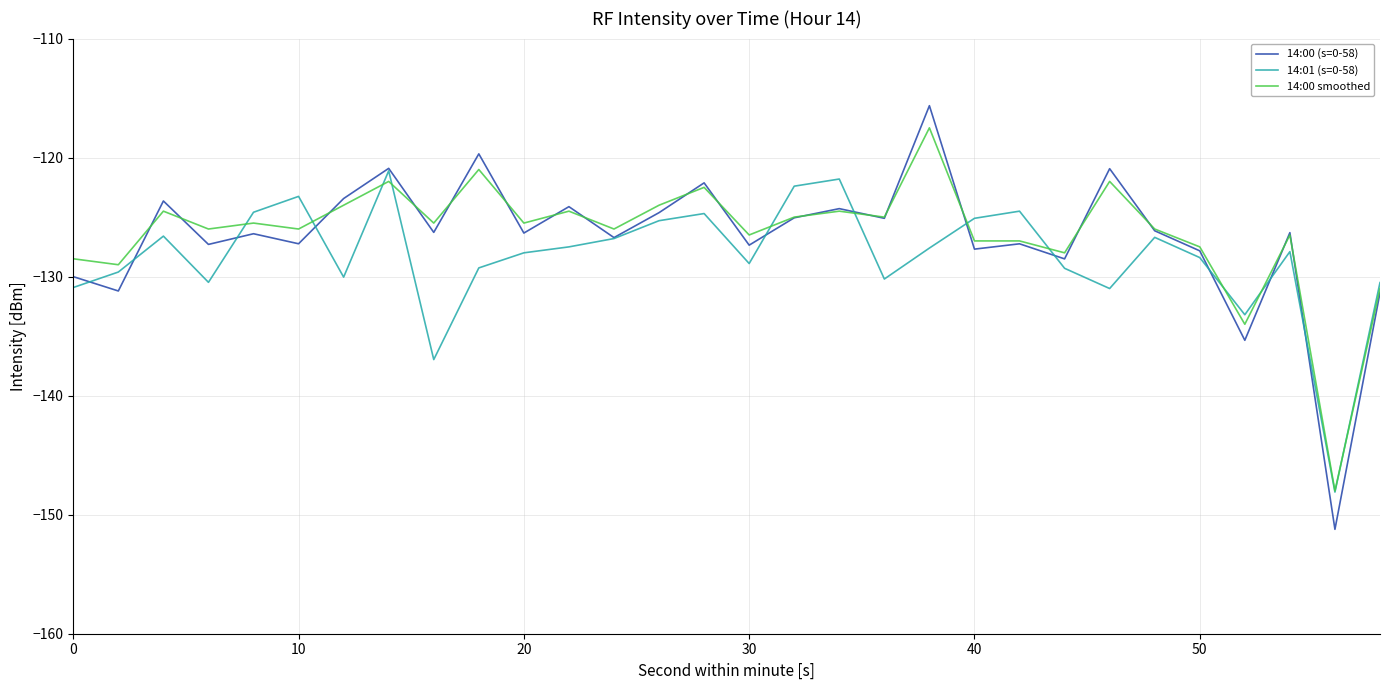

What is the highest value of the 14:00 (s=0-58) series?

-115.6